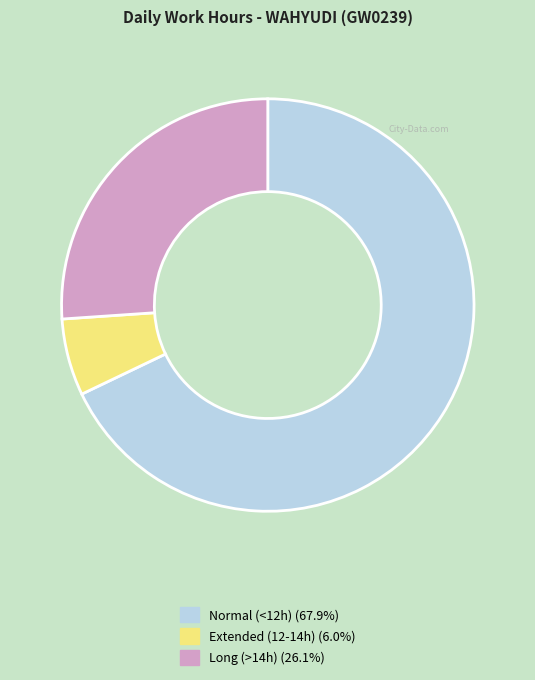

Does any single category account for the majority?

Yes